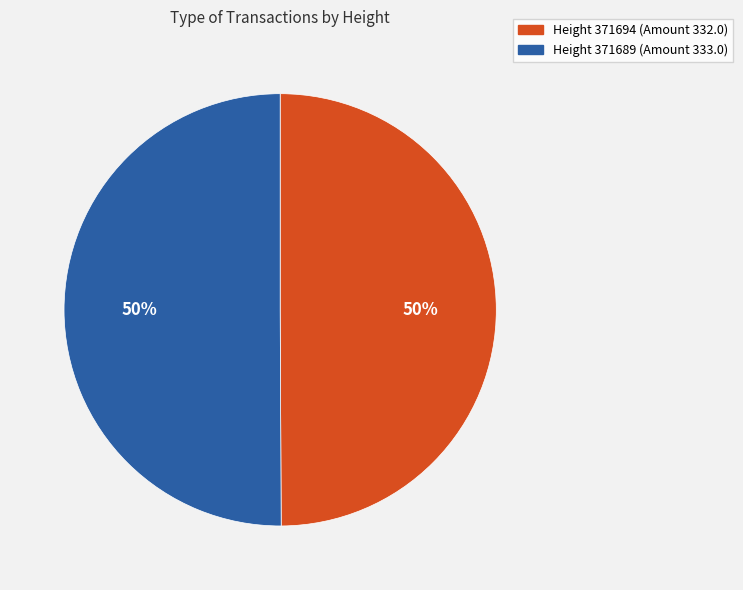

To the nearest percent, what is the average slice percentage?

50%